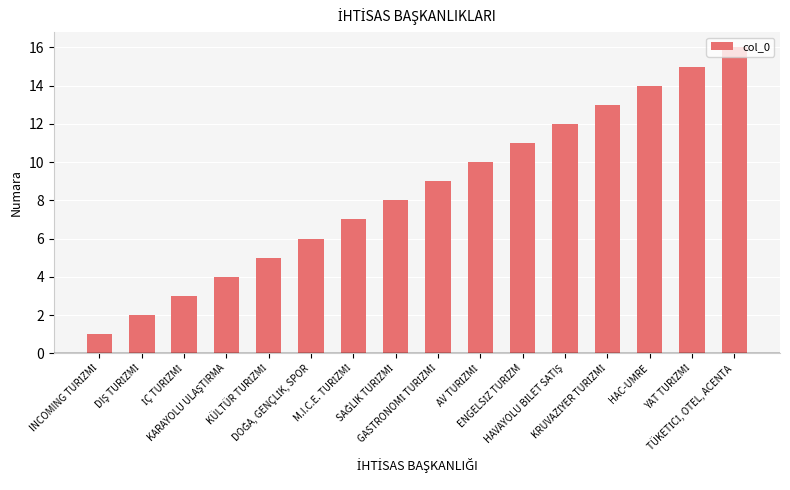

What is the maximum value shown in the chart?

16